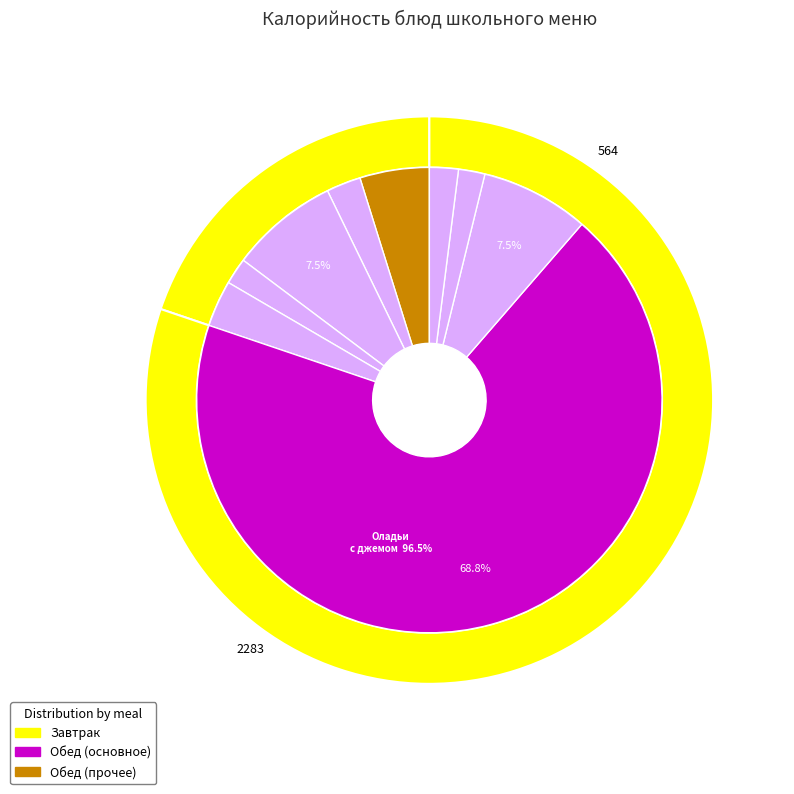

Which category has the smallest portion of the pie?

хлеб ржаной